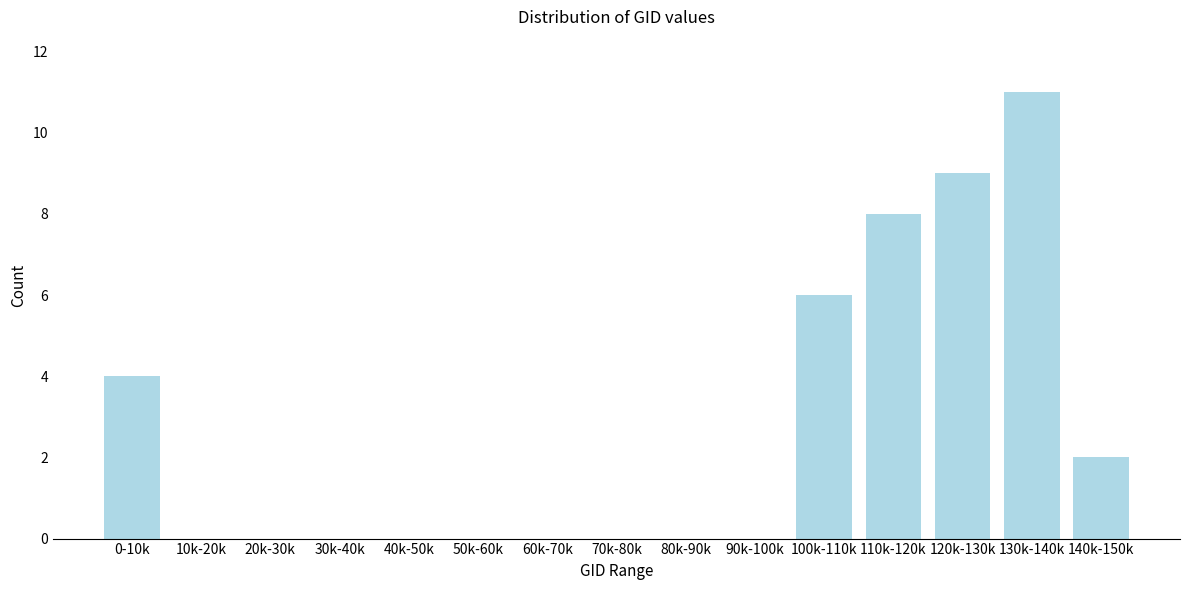

Reading left to right, list all the values displayed in this chart.

0-10k=4	10k-20k=0	20k-30k=0	30k-40k=0	40k-50k=0	50k-60k=0	60k-70k=0	70k-80k=0	80k-90k=0	90k-100k=0	100k-110k=6	110k-120k=8	120k-130k=9	130k-140k=11	140k-150k=2